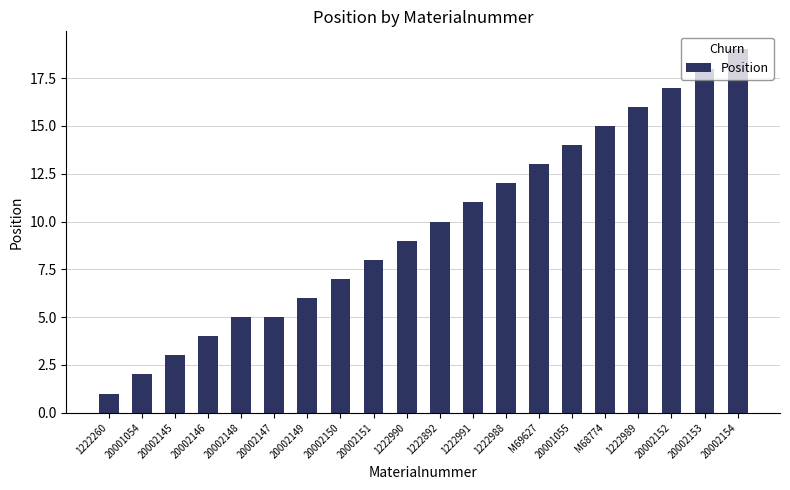

What is the label of the 12th bar from the right?

20002151